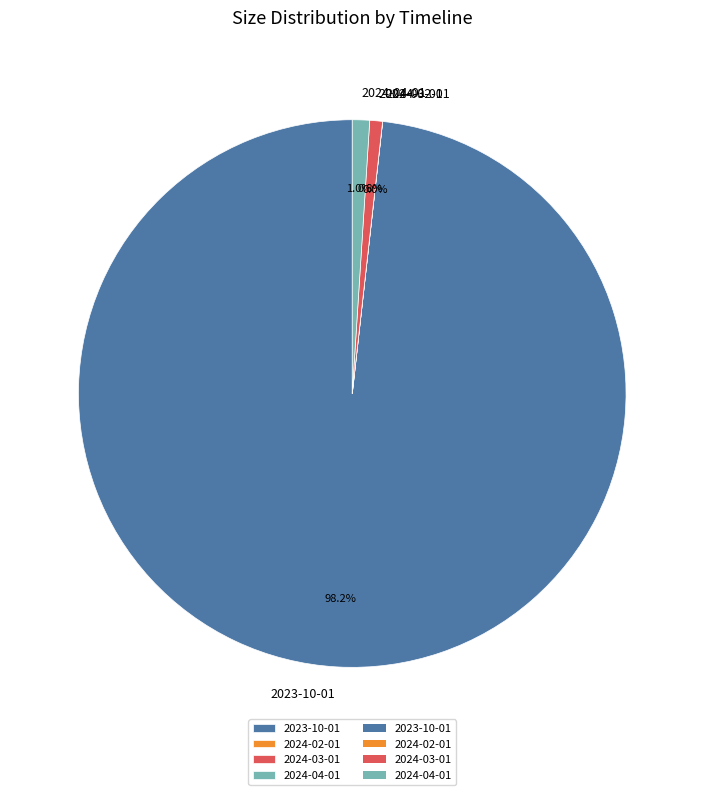

What is the ratio of the value at 2024-04-01 to the value at 2024-03-01?

1.4